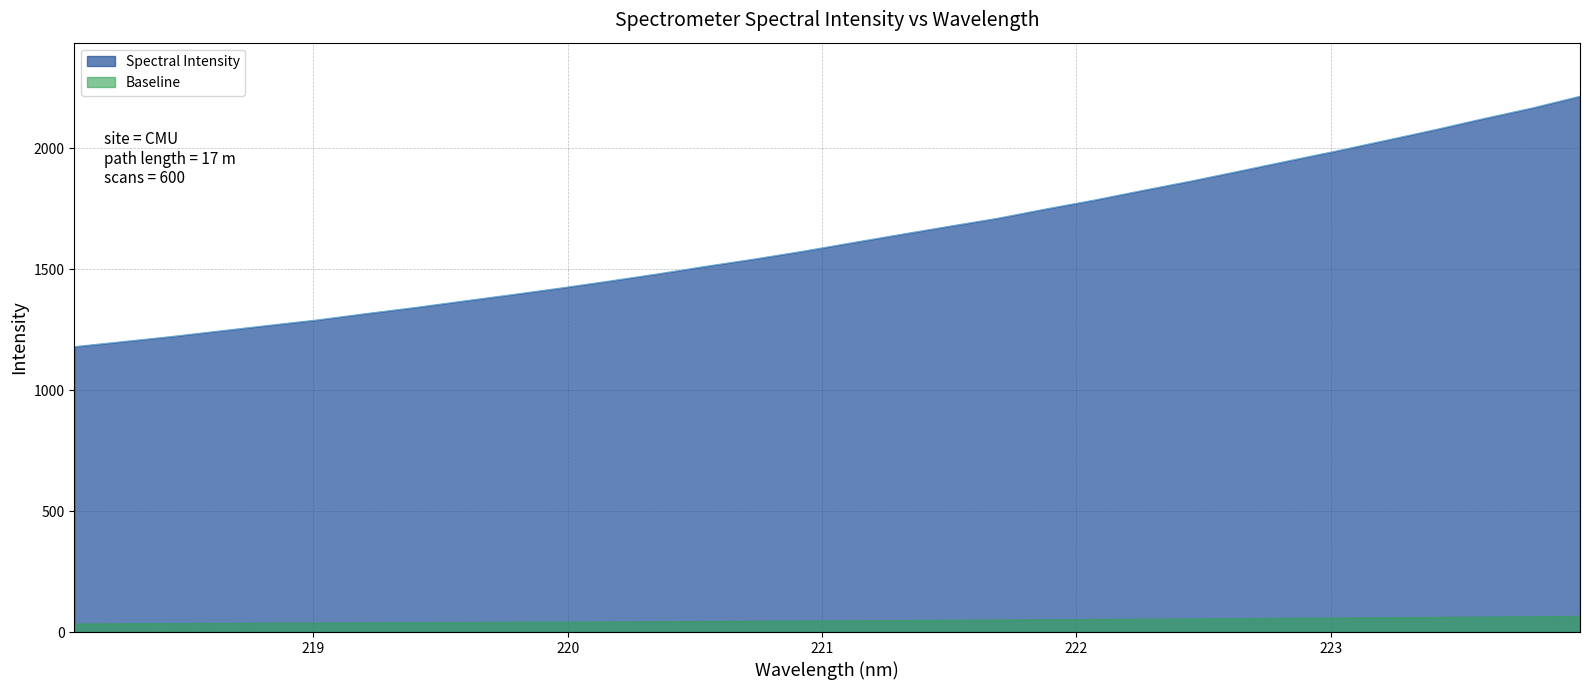

Between 218.0596 and 220.9264, which is larger?

220.9264